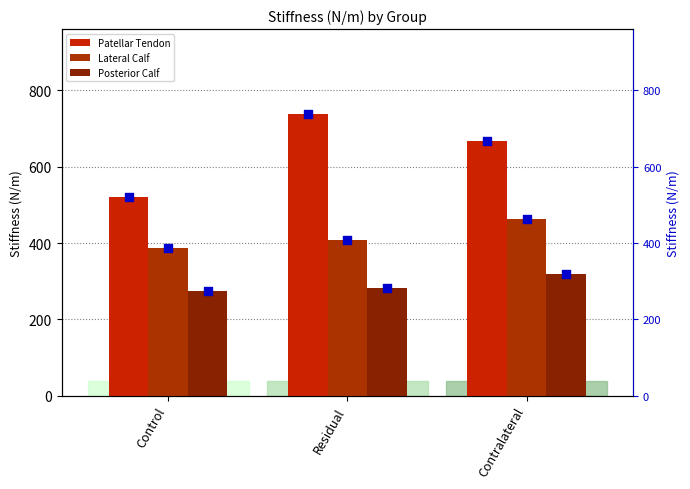

Which series has the largest total across all categories?

Patellar Tendon